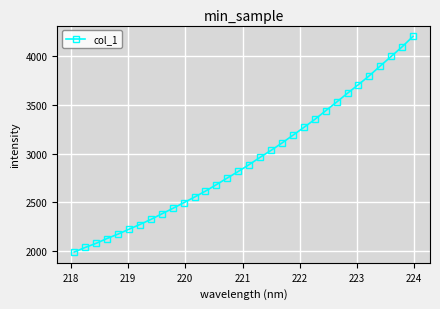

What is the value of the 32nd point from the left?

4199.4